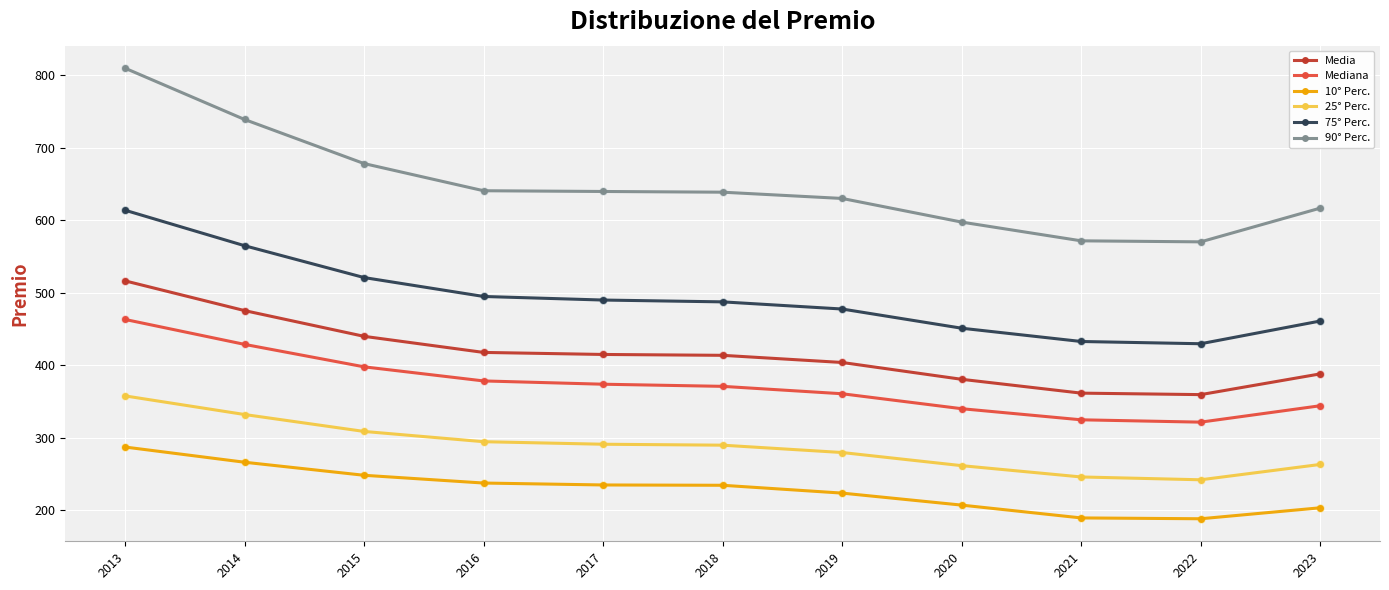

True or false: 10° Perc. and Mediana cross at least once.

False